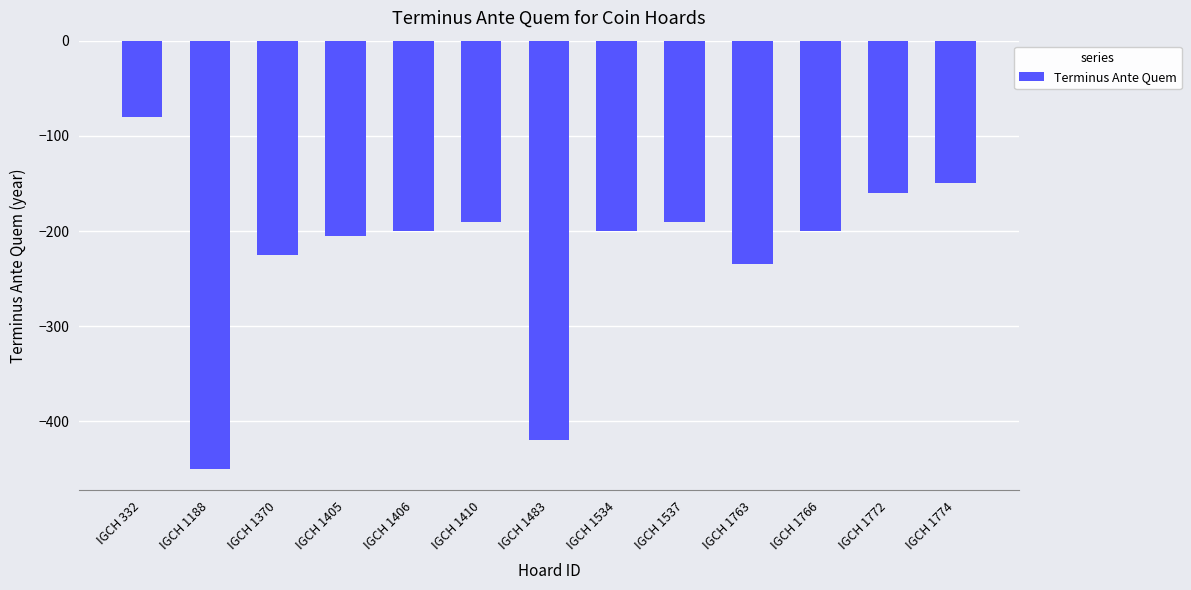

Reading left to right, what are all the values shown in this chart?

-80	-450	-225	-205	-200	-190	-420	-200	-190	-235	-200	-160	-150